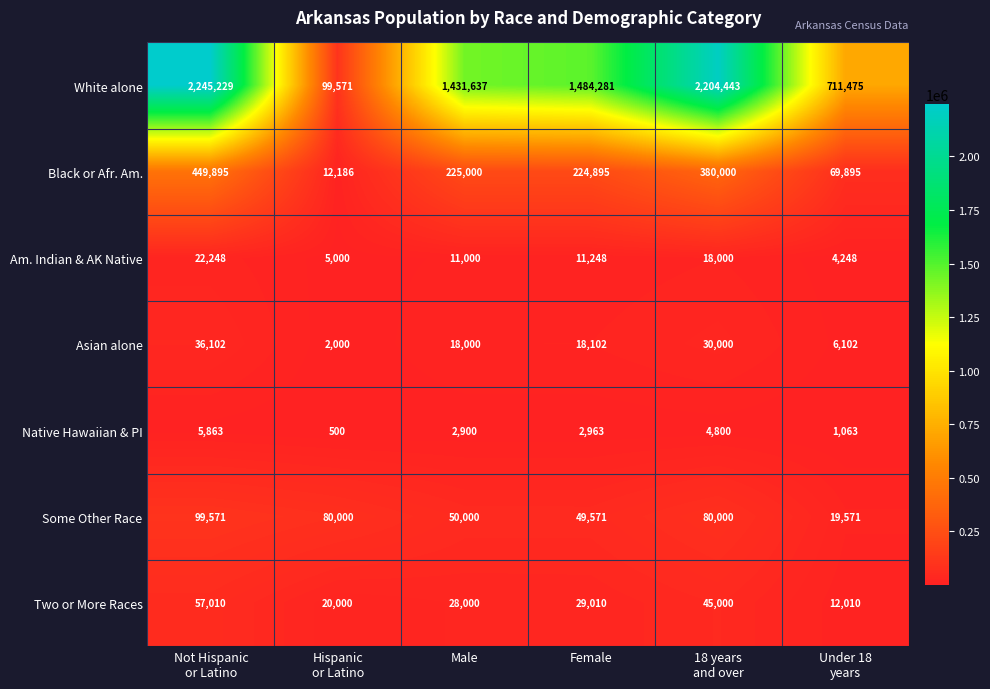

Count the number of data series in this chart.

7